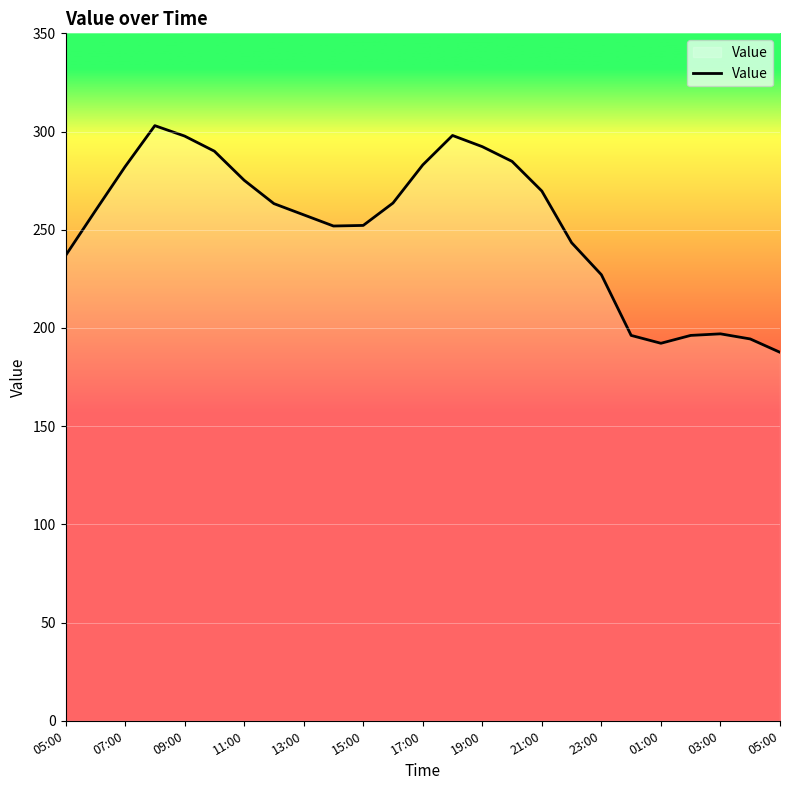

What is the minimum value shown in the chart?

187.6